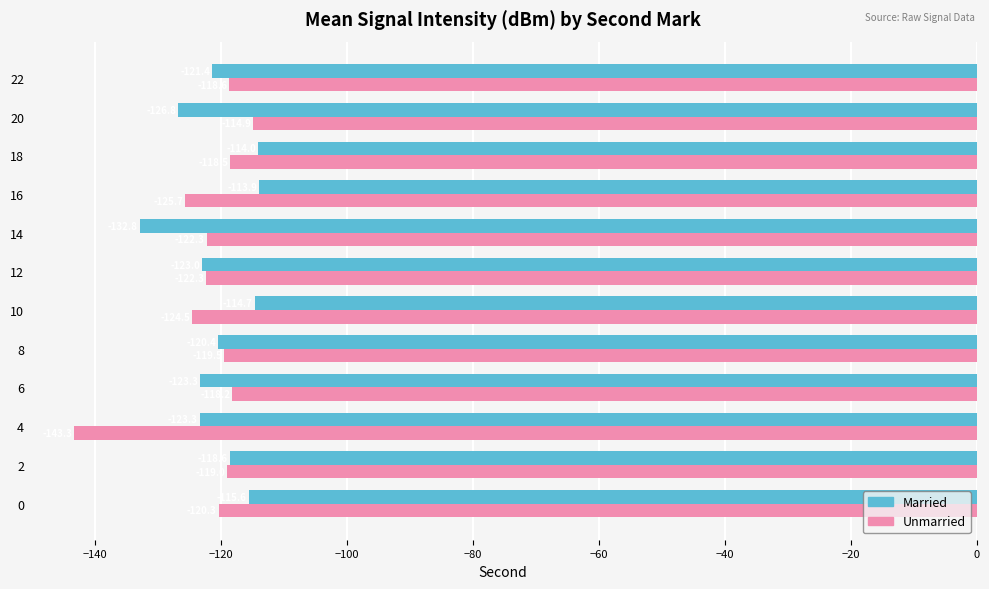

What is the difference between the second highest and second lowest values in the Unmarried series?

7.5